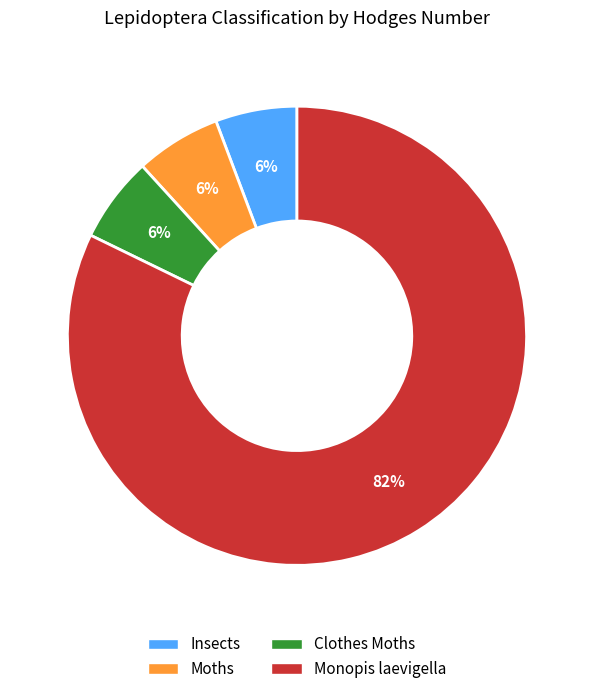

How many segments does this pie chart have?

4